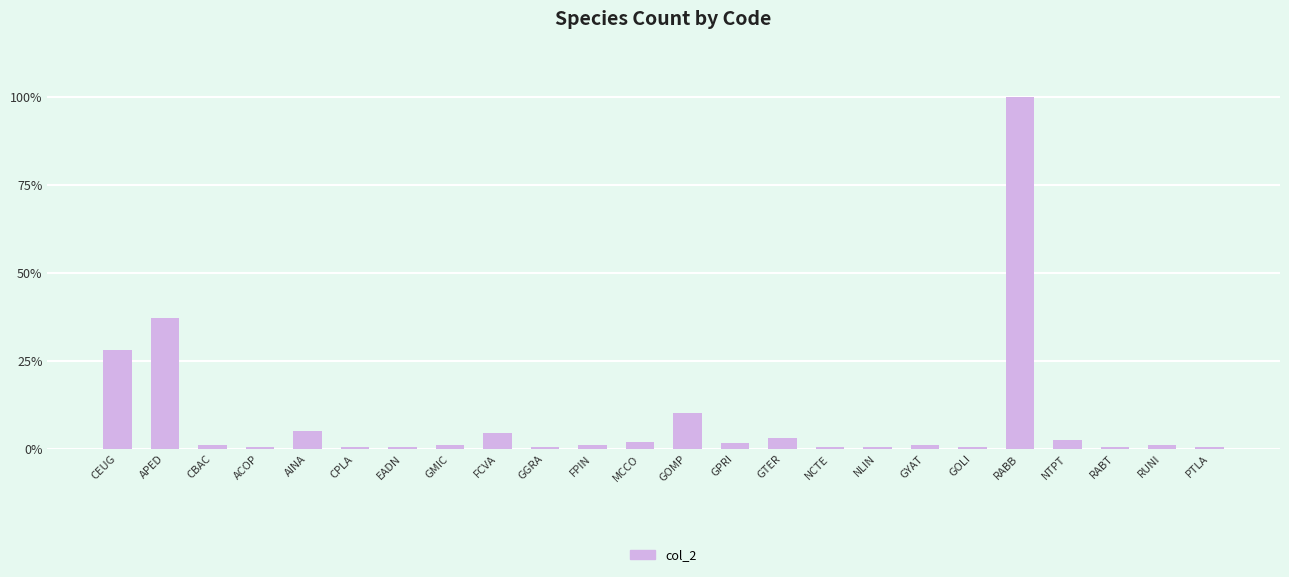

At which label does the data first exceed 1?

CEUG